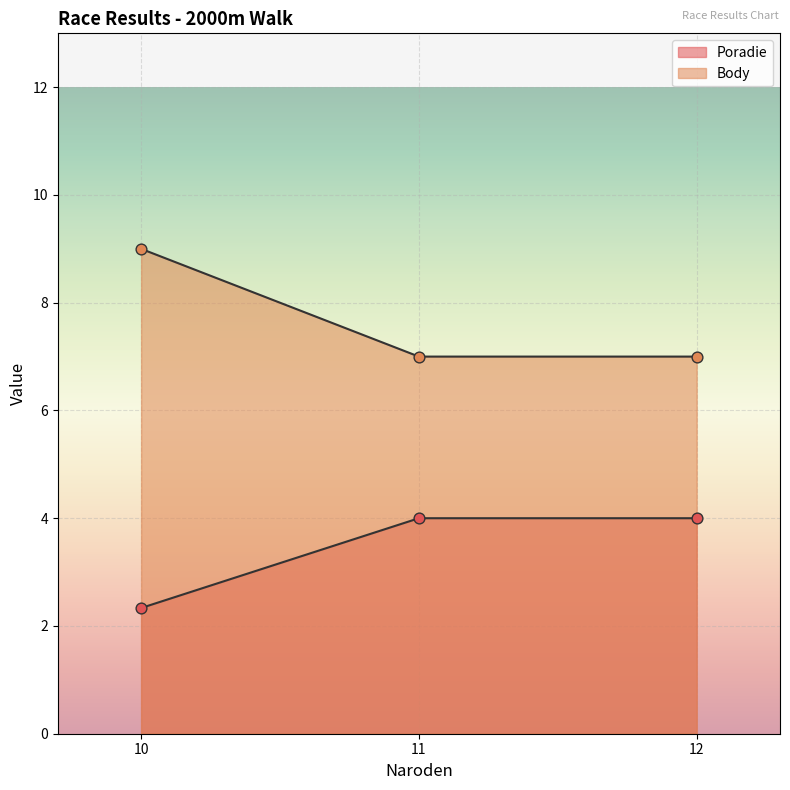

What is the total value across all series at 11?

11